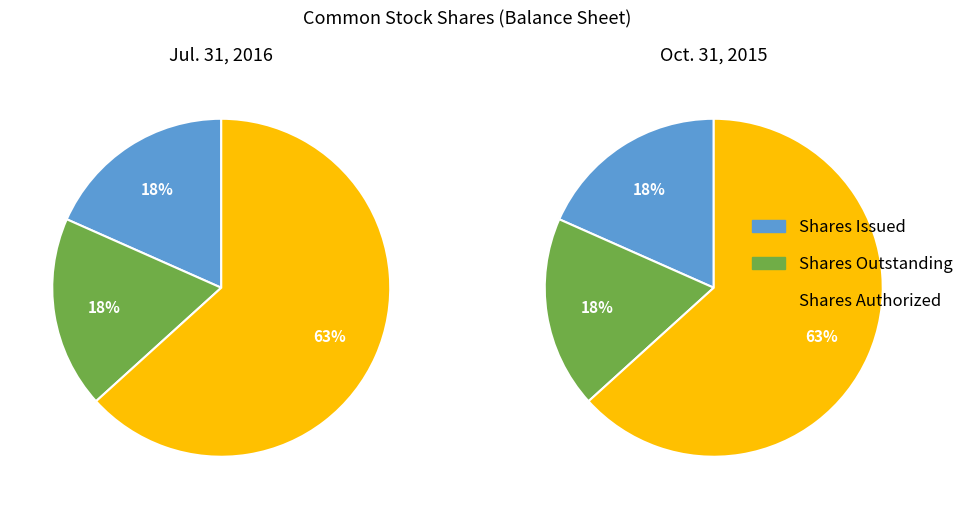

Is there any slice that represents more than half of the pie?

Yes